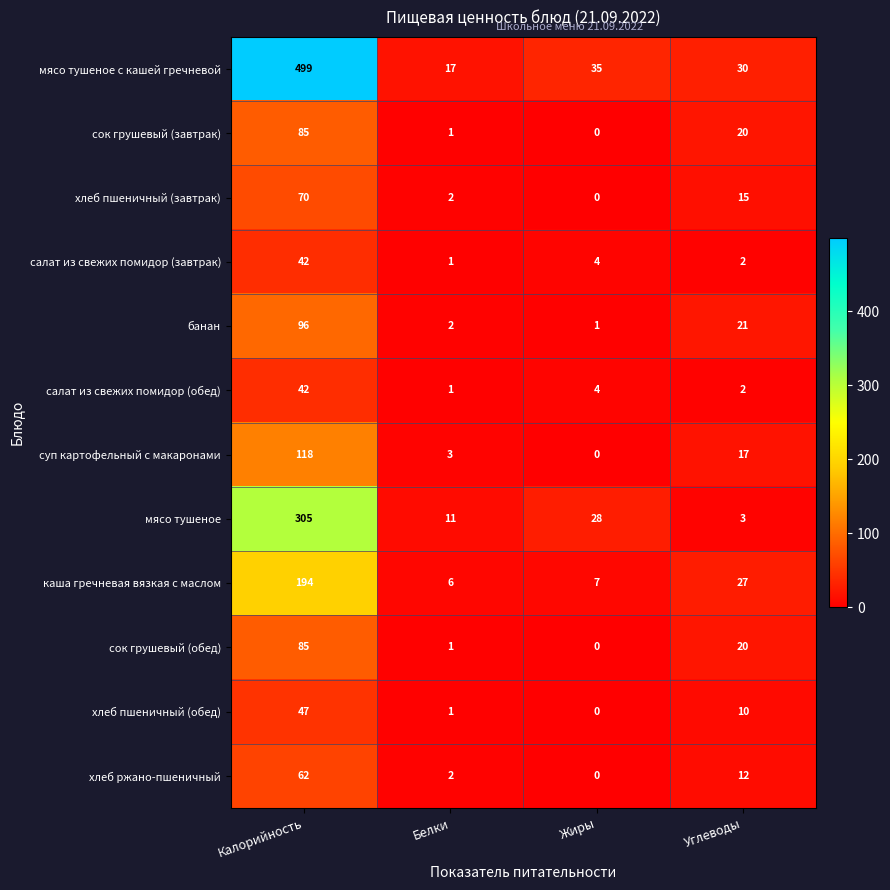

Which series has the largest total across all categories?

мясо тушеное с кашей гречневой